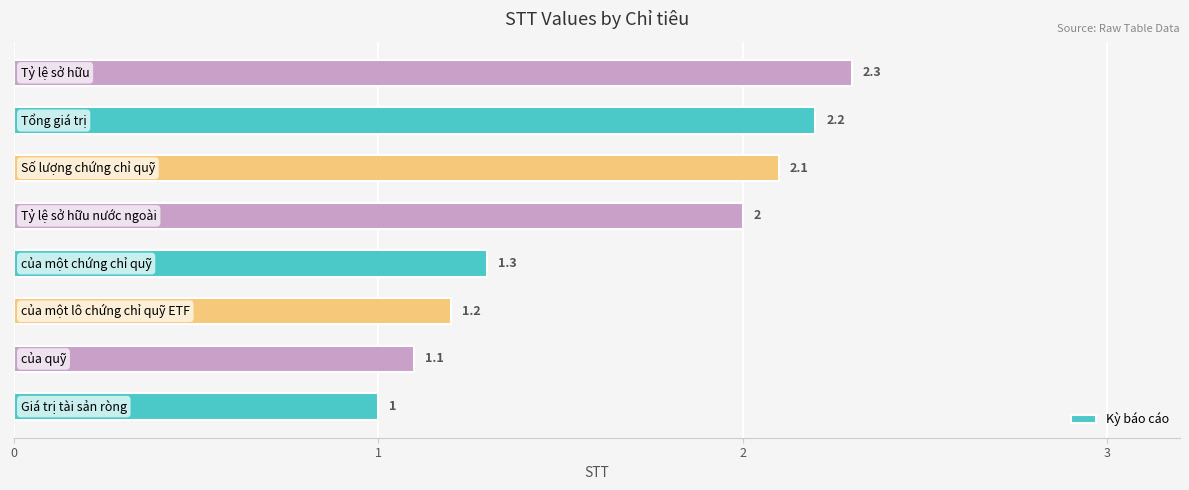

Are the bars horizontal?

Yes